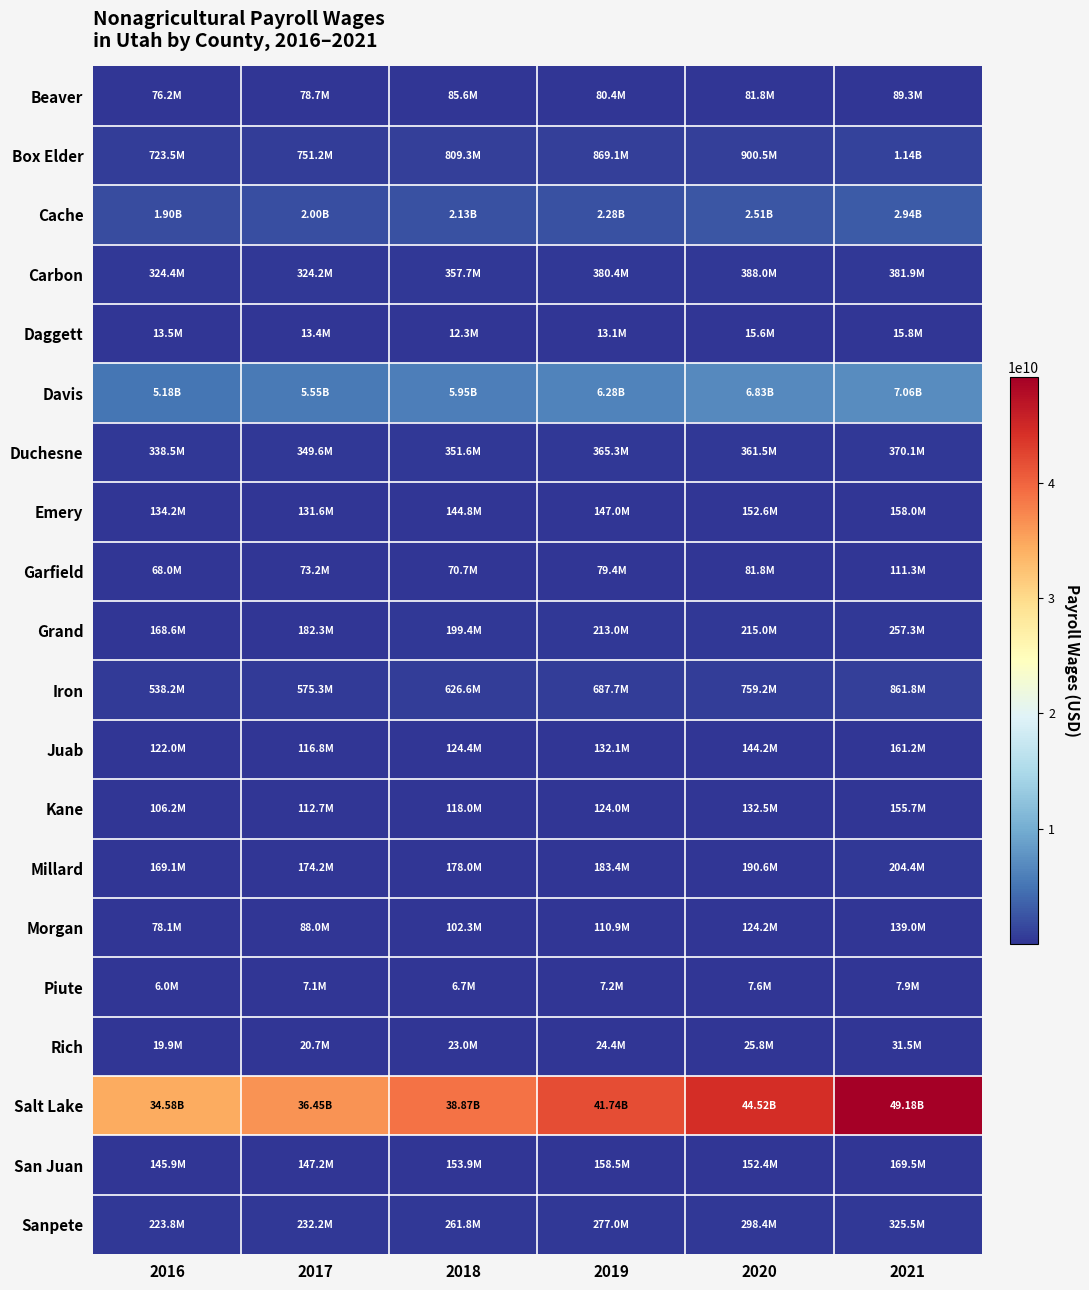

Between 2019 and 2016, which is larger?

2019